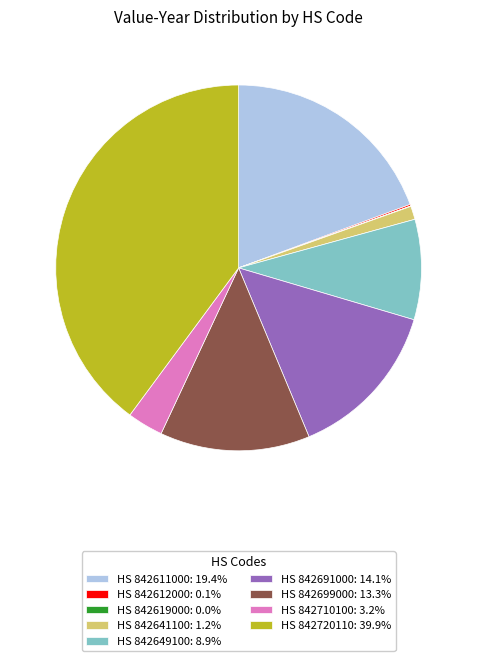

What is the largest slice in the pie chart?

HS 842720110